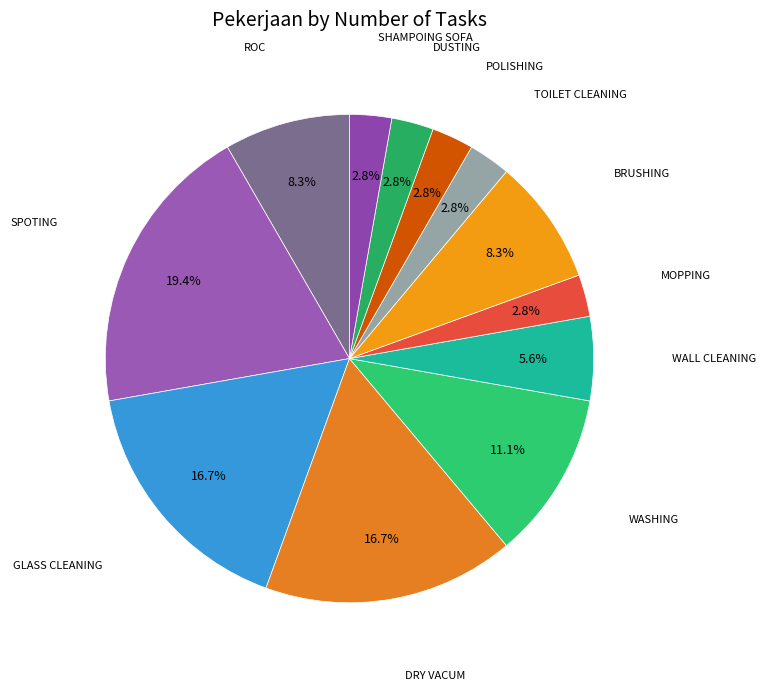

What is the ratio of the value at GLASS CLEANING to the value at DUSTING?

6.0